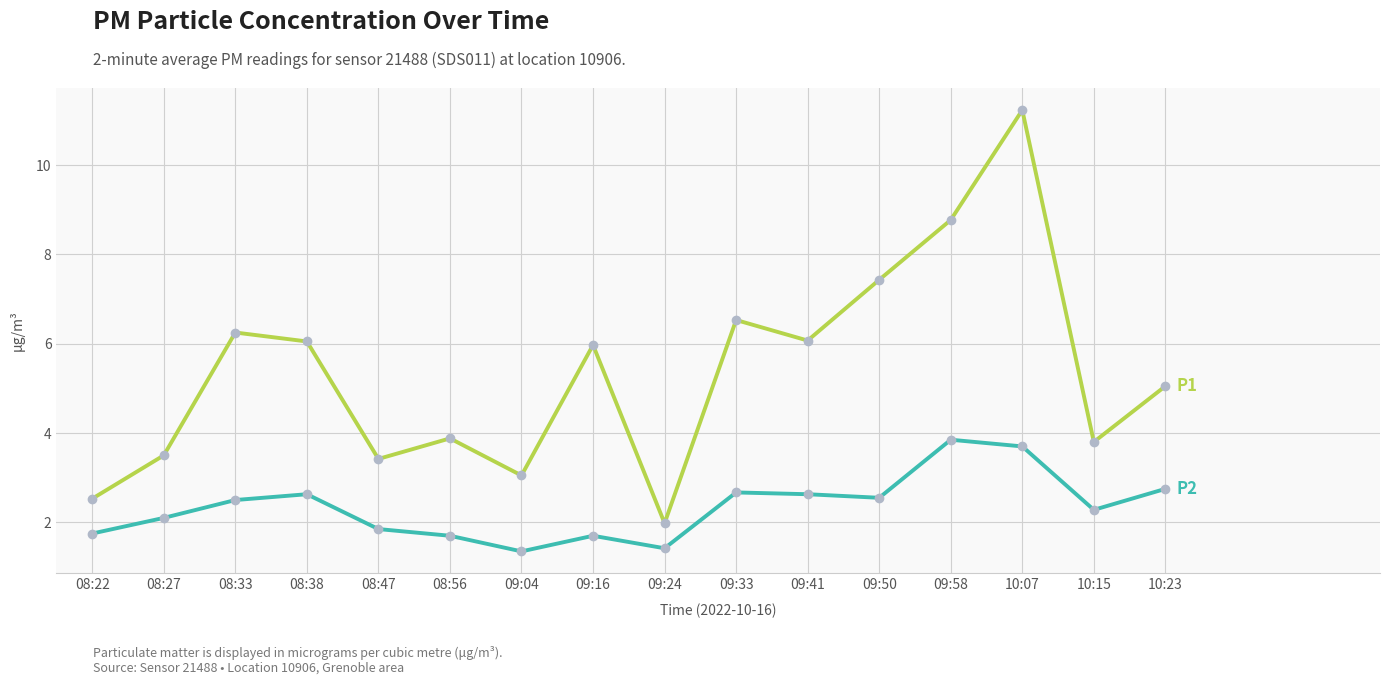

What is the label of the 1st point from the right?

10:23